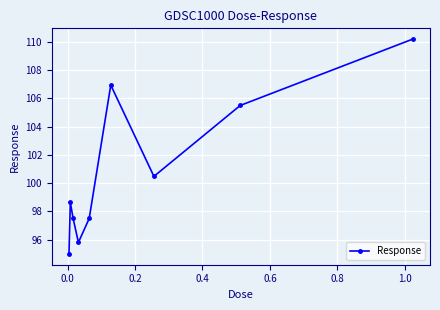

What is the difference between the second highest and minimum values?

12.0